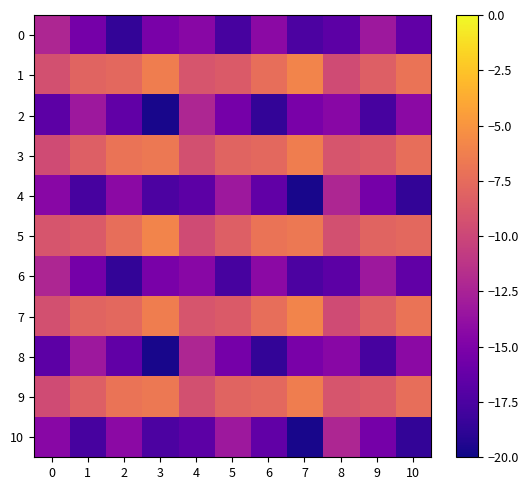

What is the total value across all series at 7?

-136.0